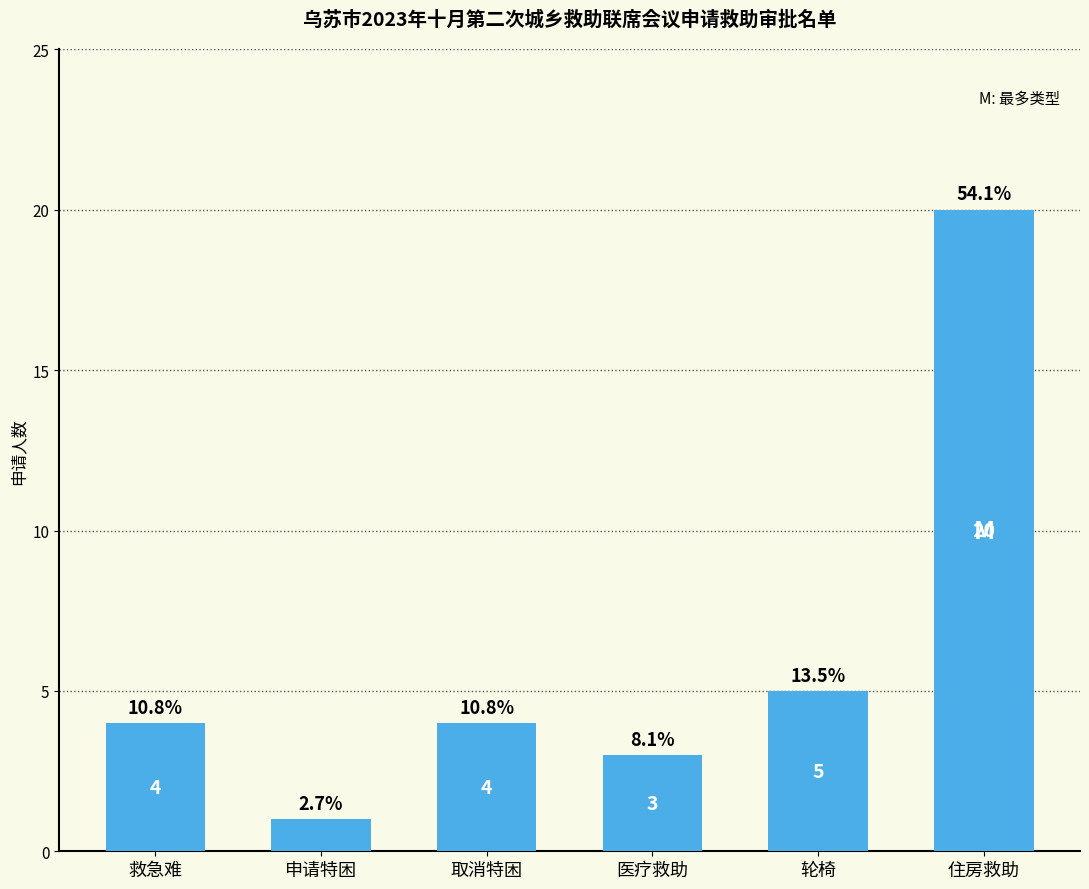

Are the bars grouped side by side (vs. stacked)?

No